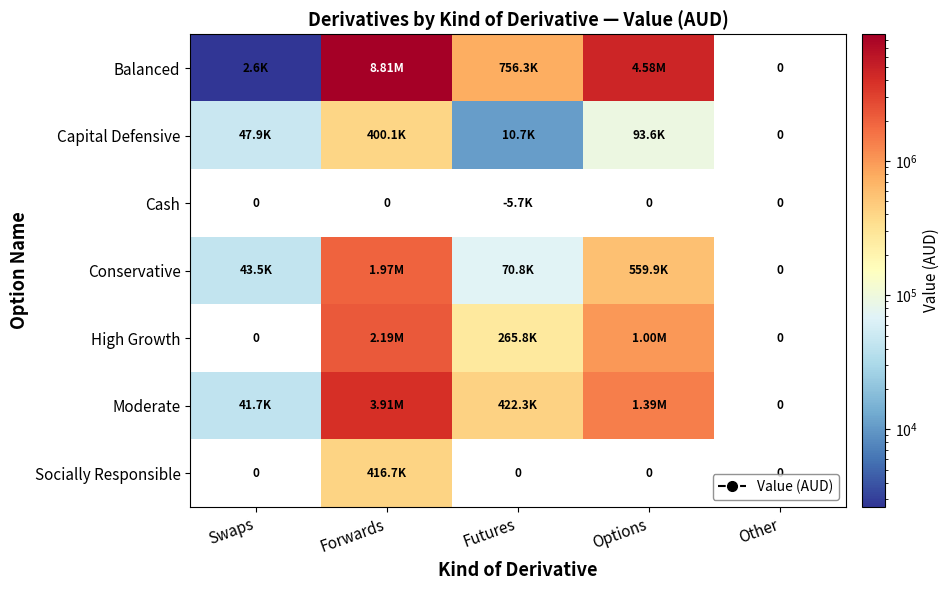

At which category is the sum across all series the highest?

Forwards